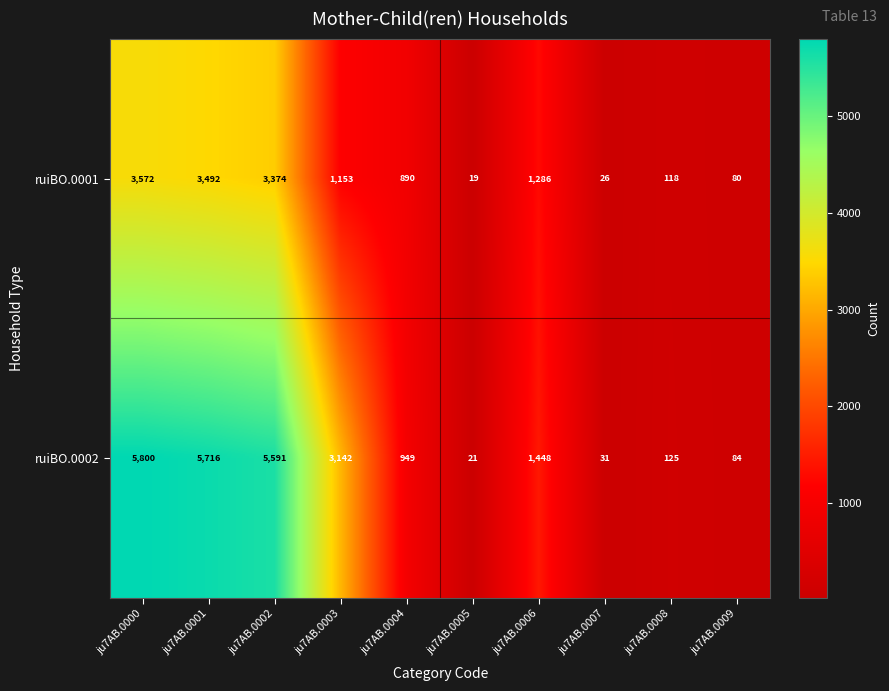

How many series are shown in this chart?

2